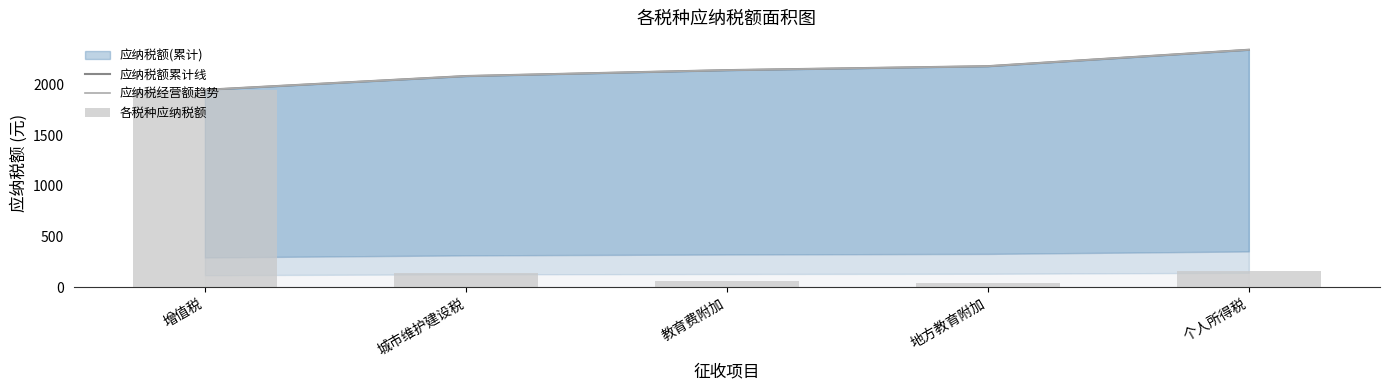

What position from the left is 城市维护建设税?

2